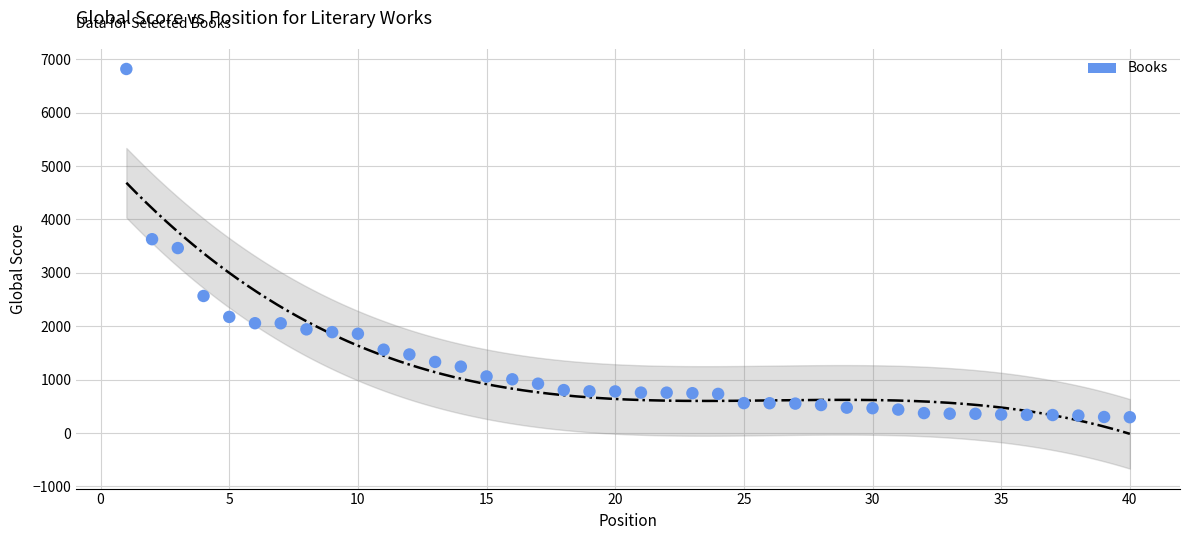

What is the range of X values (max minus min)?

39